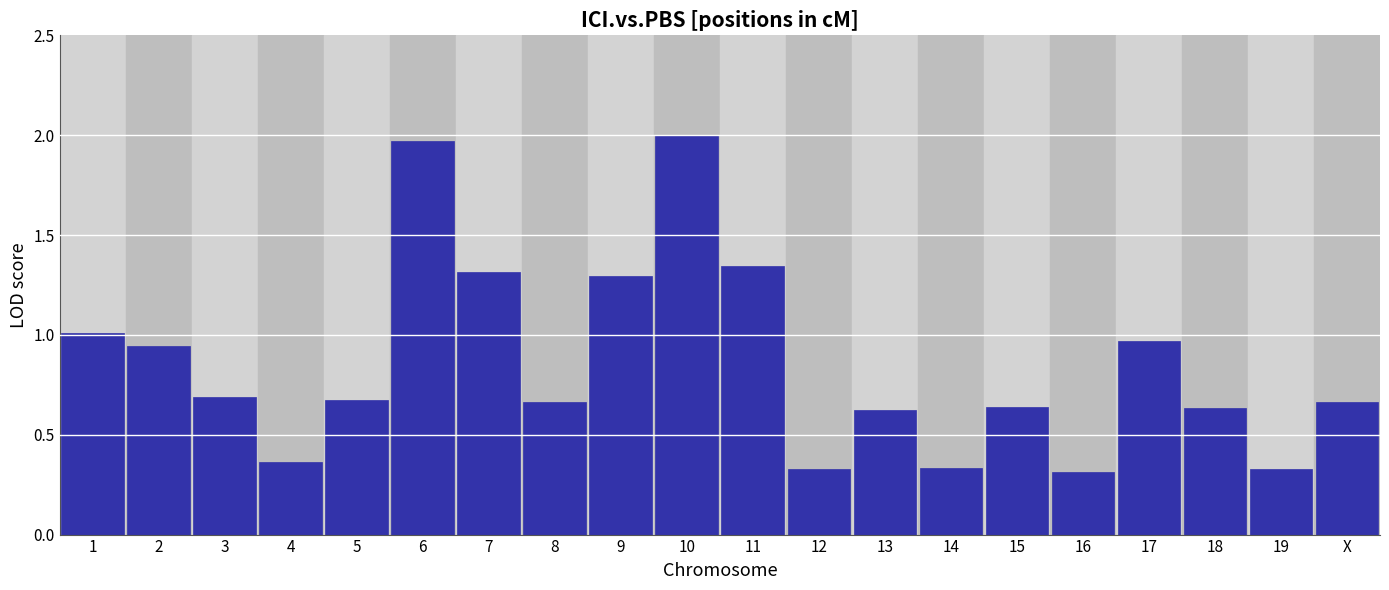

What is the difference between the maximum and minimum values?

1.7